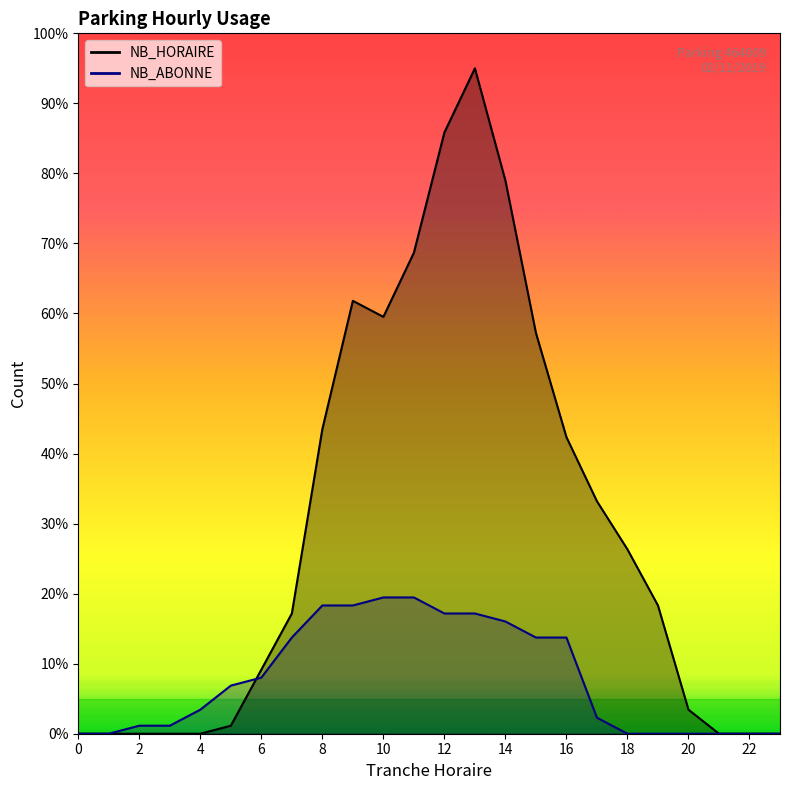

Does the chart have visible grid lines?

No